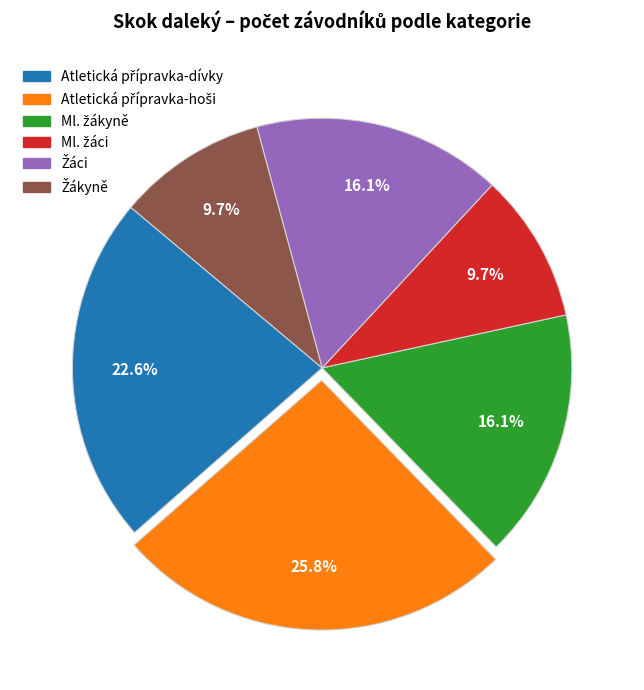

To the nearest percent, what is the average slice percentage?

17%